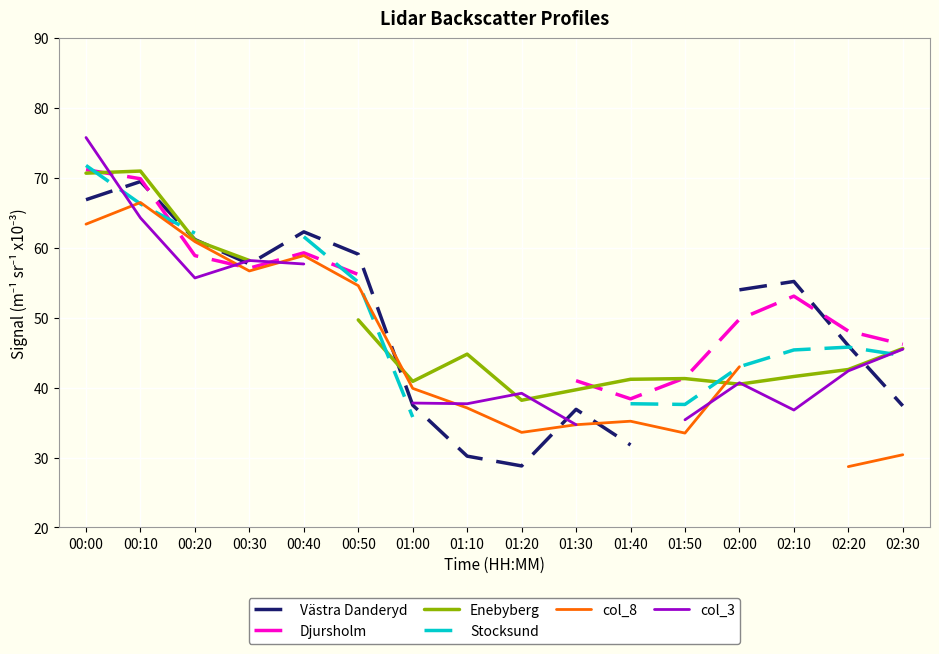

How many lines are shown in the chart?

6